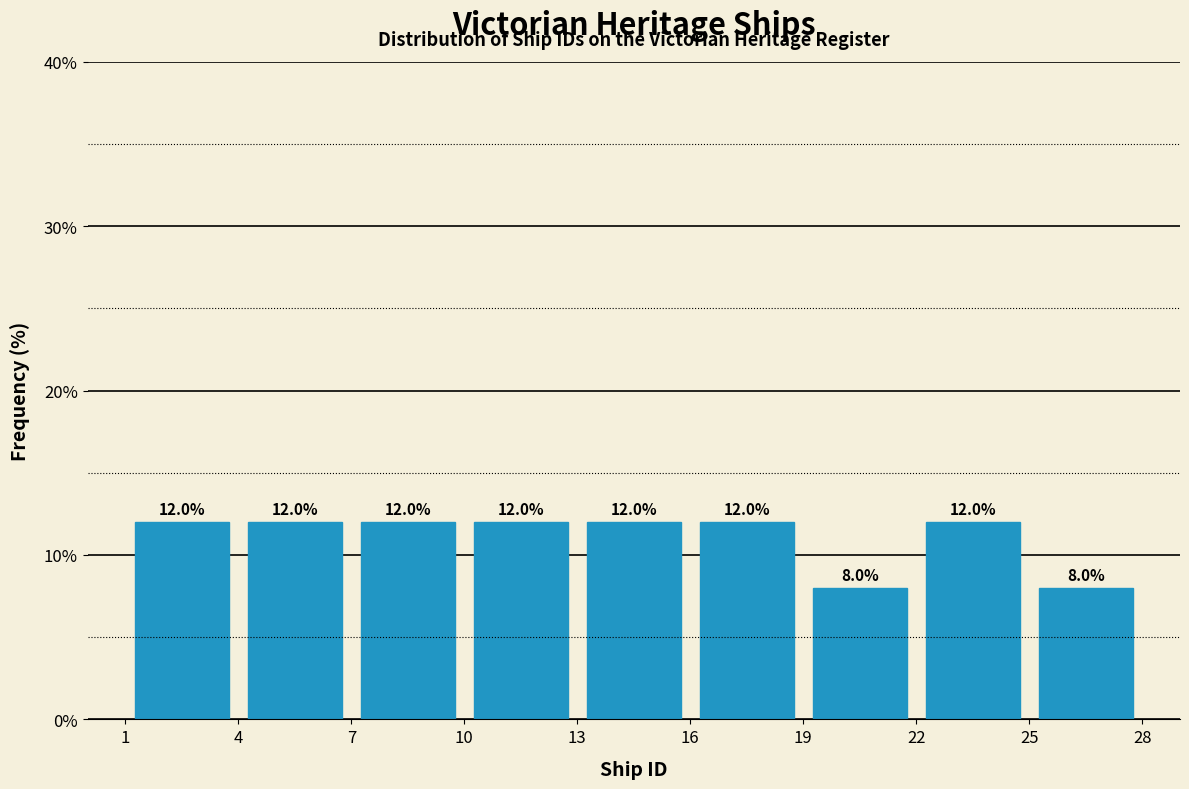

Reading left to right, list every bar in this chart as the range it spans on the x-axis followed by its height.

1 to 4: 12.0
4 to 7: 12.0
7 to 10: 12.0
10 to 13: 12.0
13 to 16: 12.0
16 to 19: 12.0
19 to 22: 8.0
22 to 25: 12.0
25 to 28: 8.0